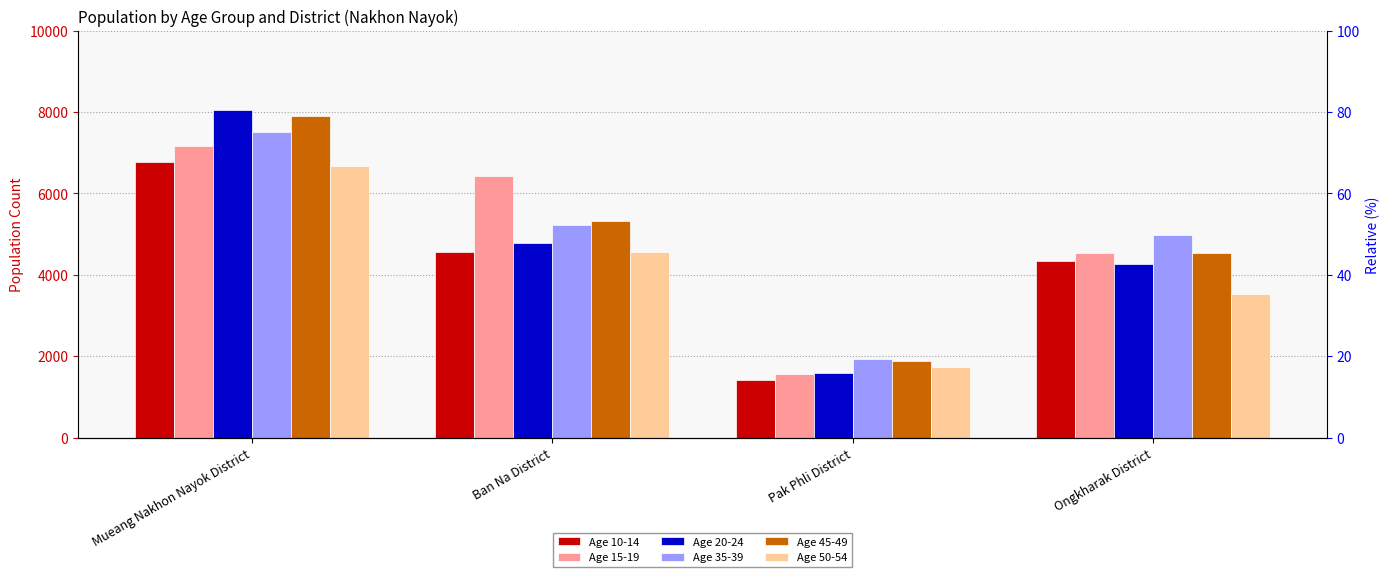

How many data points in Age 50-54 are above 4552?

1